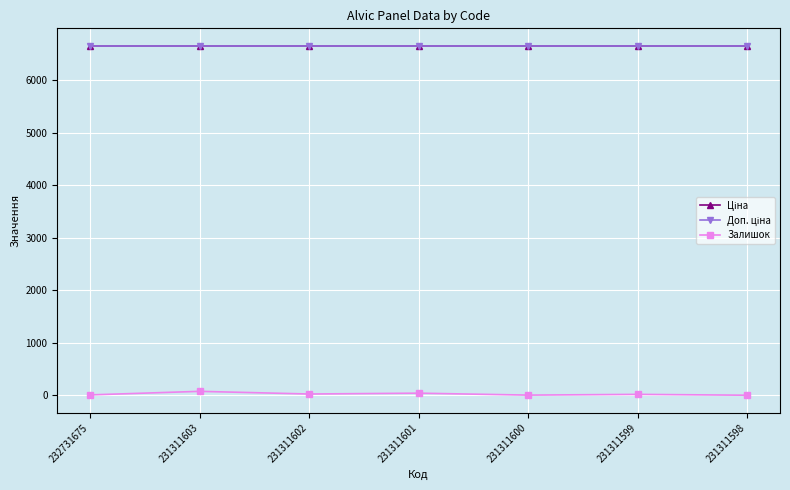

Which has a higher value, 232731675 or 231311600?

232731675